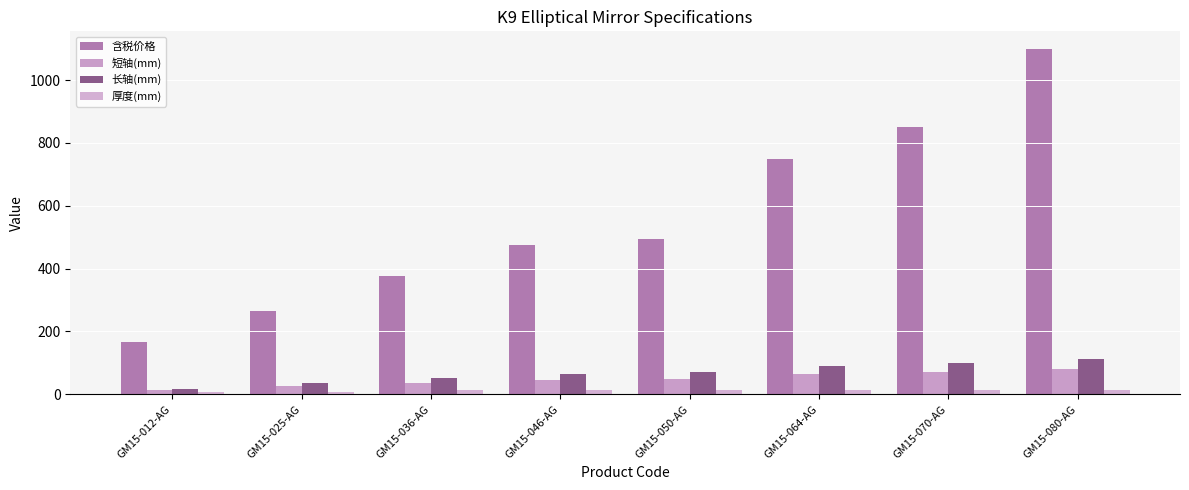

Is it true that 短轴(mm) equals 36.0 at GM15-036-AG?

True